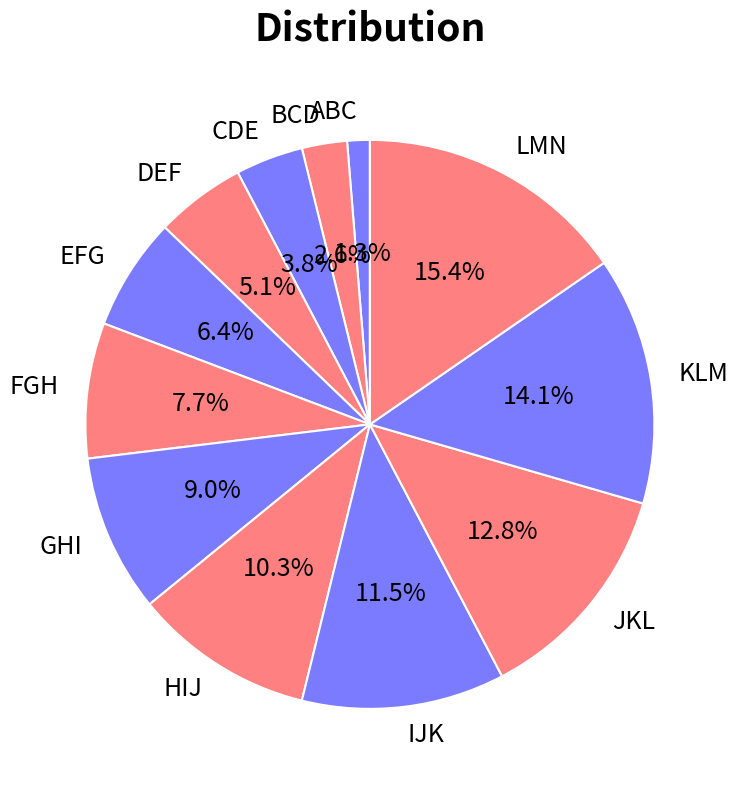

Which slice is the smallest?

ABC